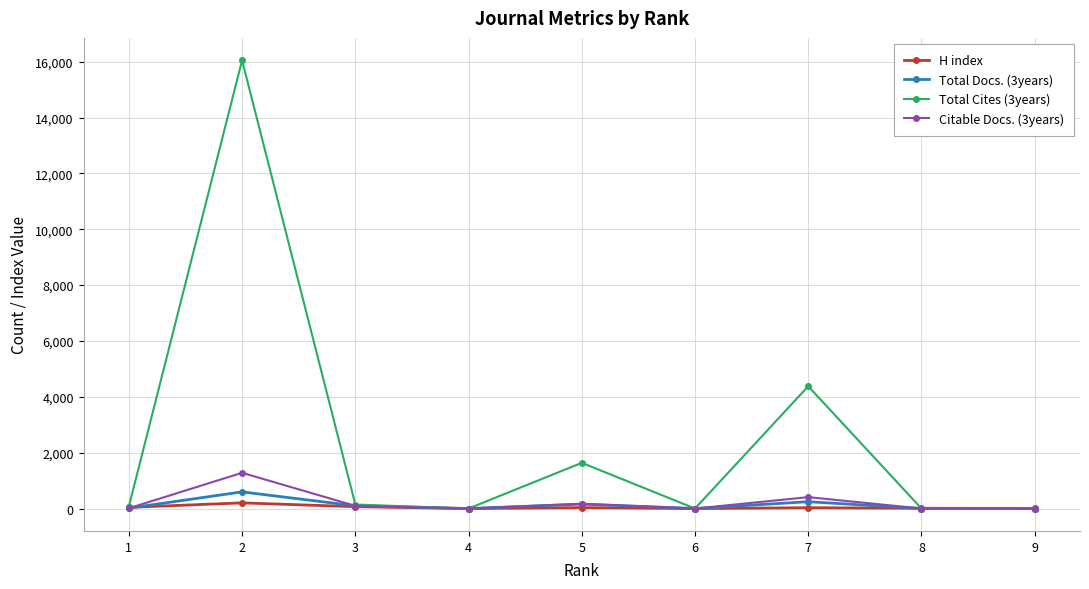

How many values in the Total Cites (3years) series are below 72?

4